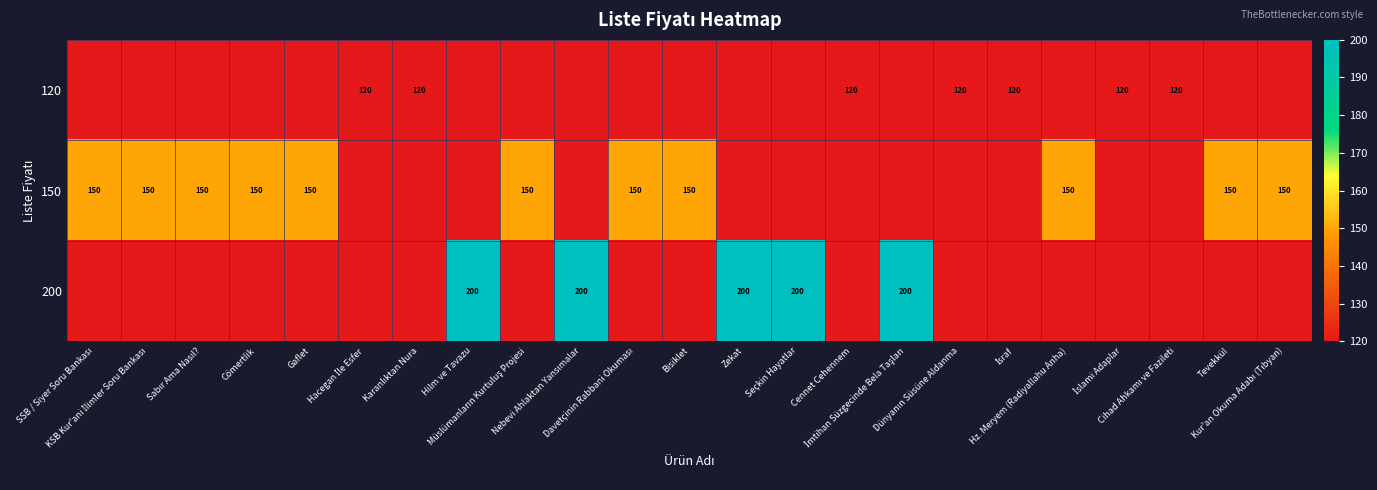

At which label is 150 closest to 75?

SSB / Siyer Soru Bankası